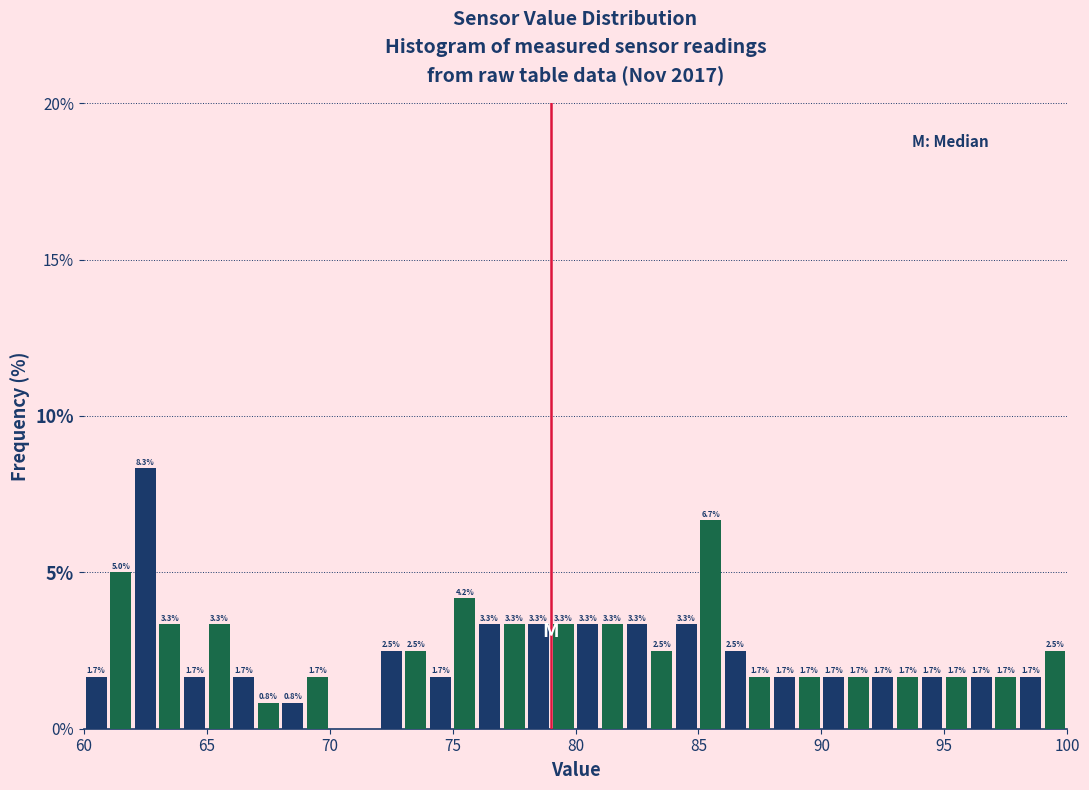

Read against the x-axis, roughly where is the centre of the tallest bar?

62.5